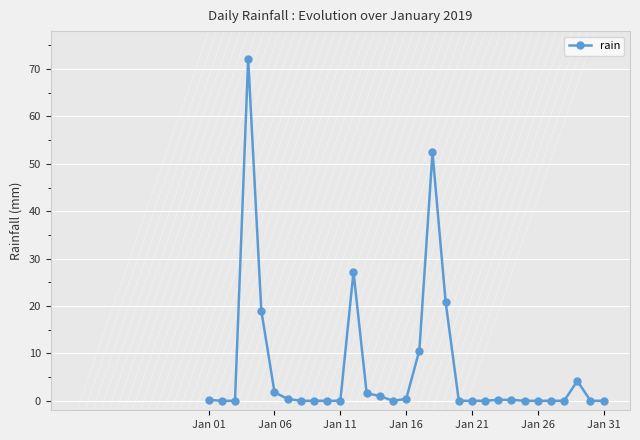

Count the number of data series in this chart.

1